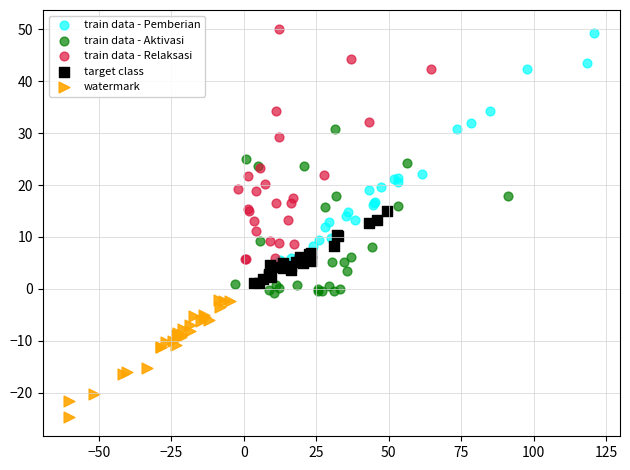

Which series reaches the minimum Y coordinate?

watermark